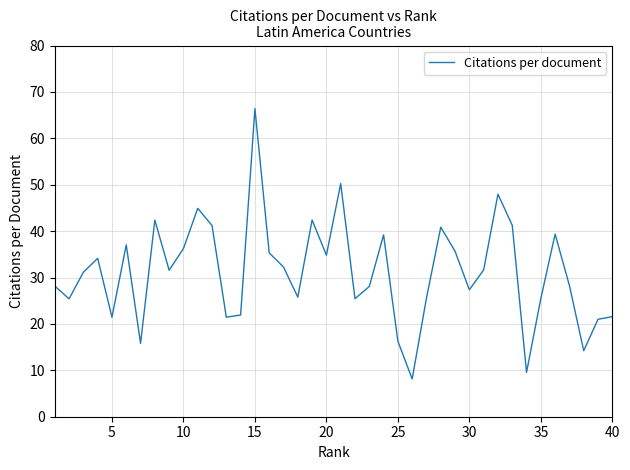

What is the maximum value shown in the chart?

66.4